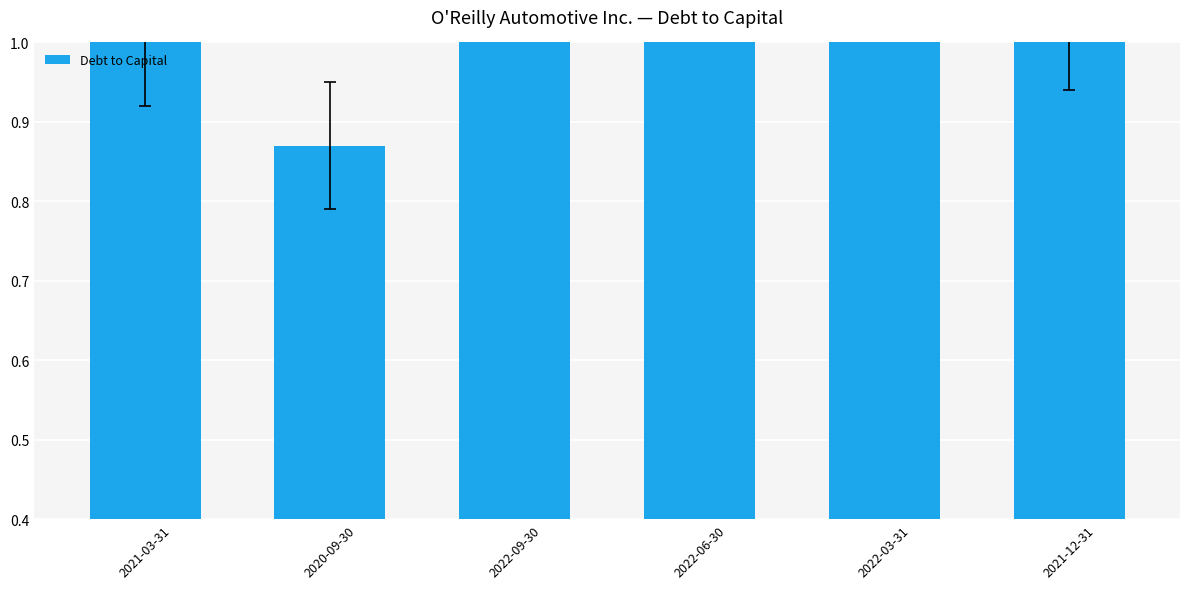

How many bars are there in total?

6